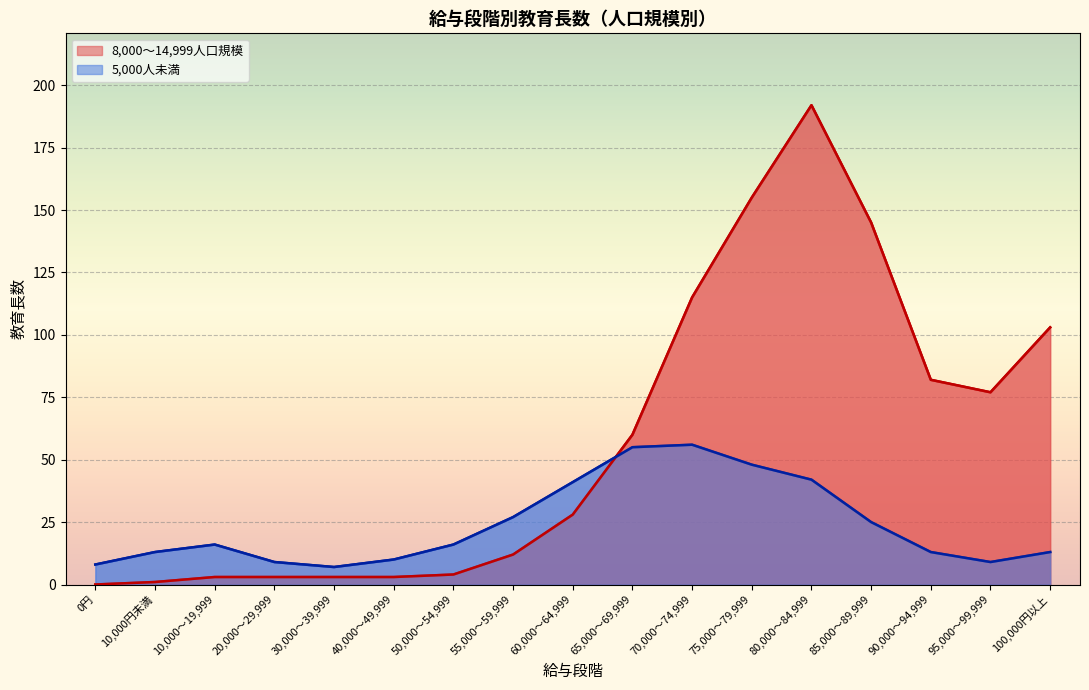

Which series has the largest total across all categories?

8,000〜14,999人口規模